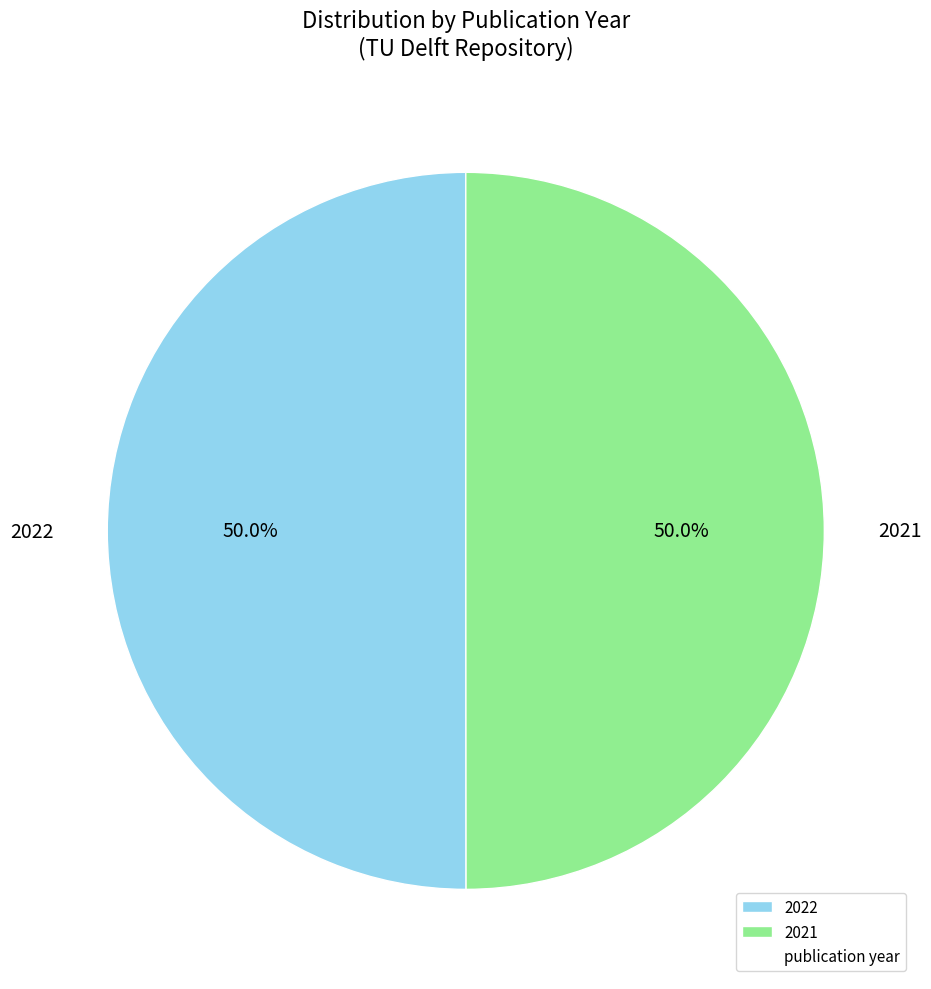

Approximately how many times larger is the value at 2022 compared to 2021?

1.0